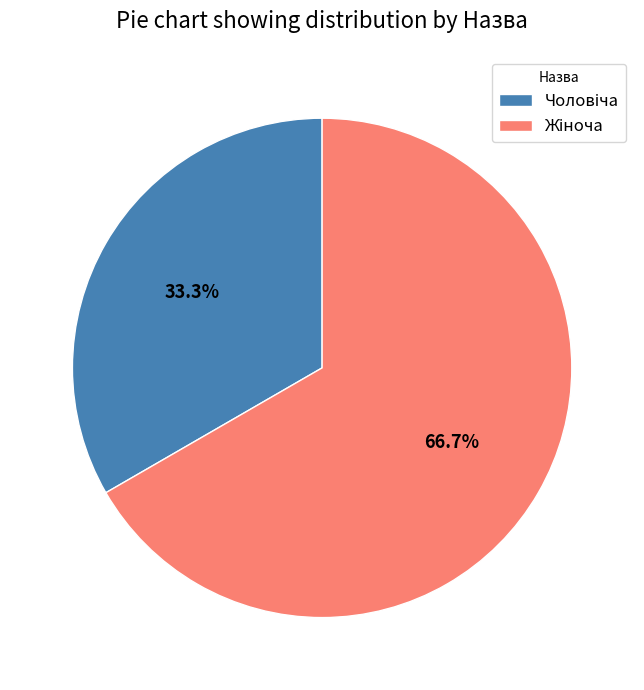

Is there a majority slice in this chart?

Yes